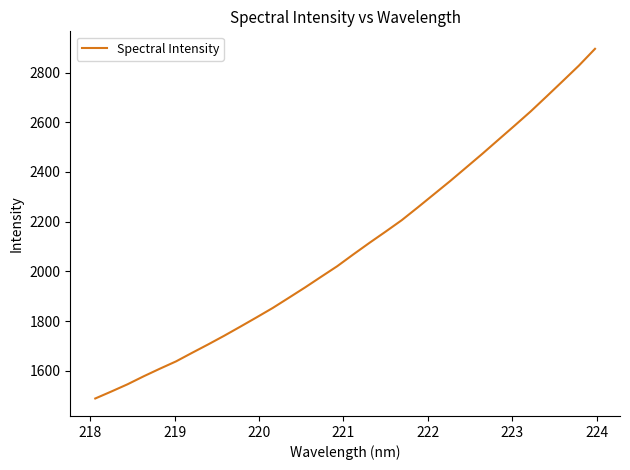

What is the smallest value displayed?

1488.8